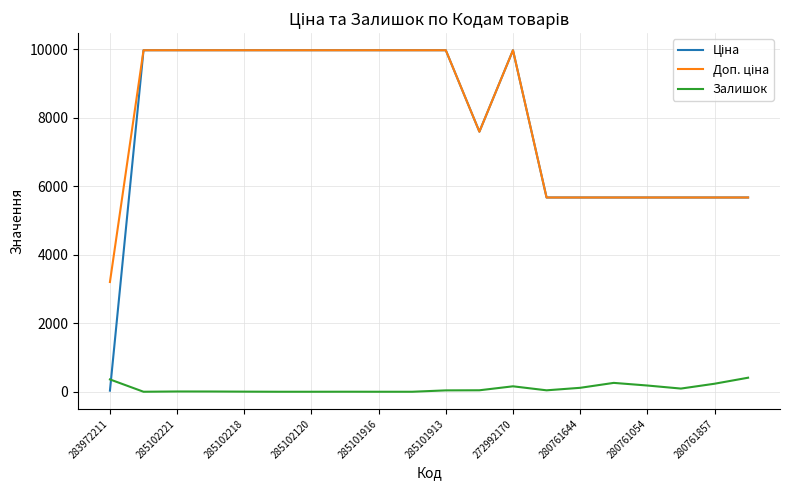

True or false: Залишок and Ціна intersect in this chart.

True